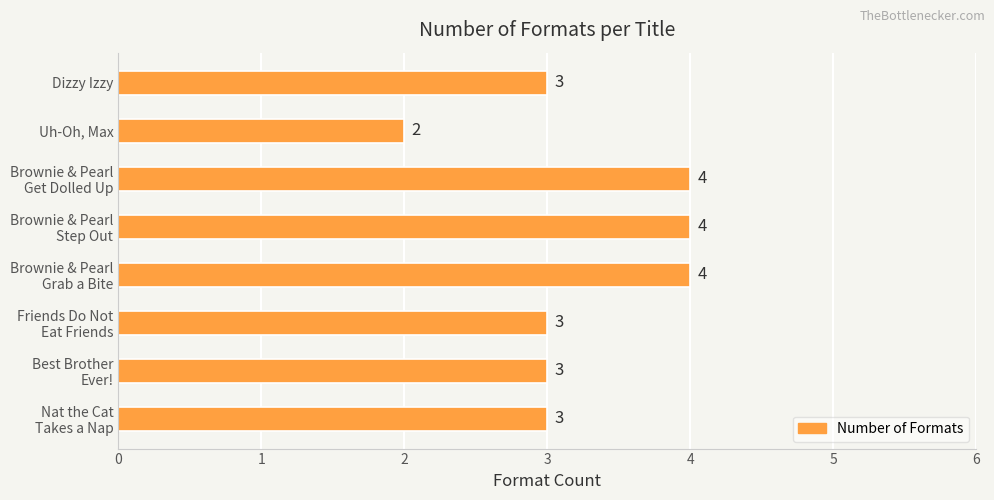

What is the sum of all values?

26